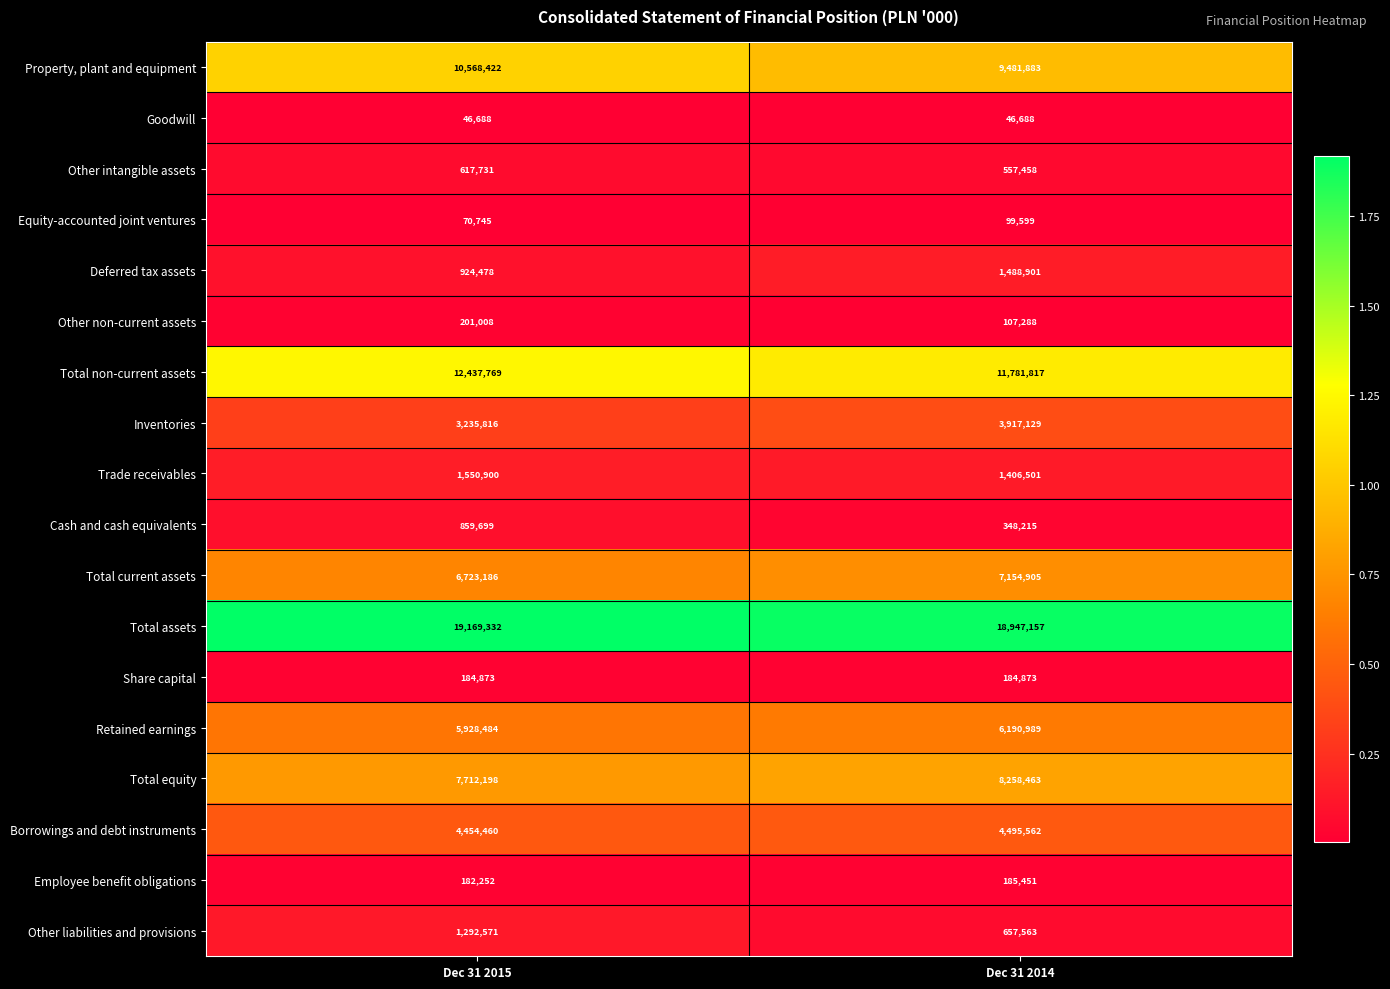

What is the sum of the Share capital values at Dec 31 2014 and Dec 31 2015?

369746